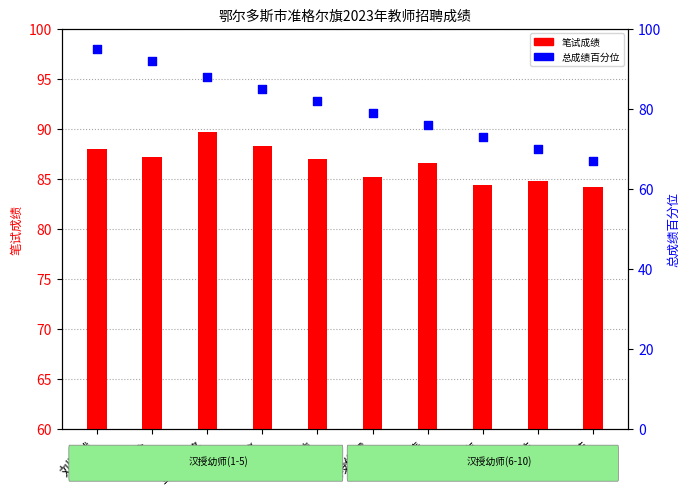

What is the total value across all series at 段俊霞?

164.2